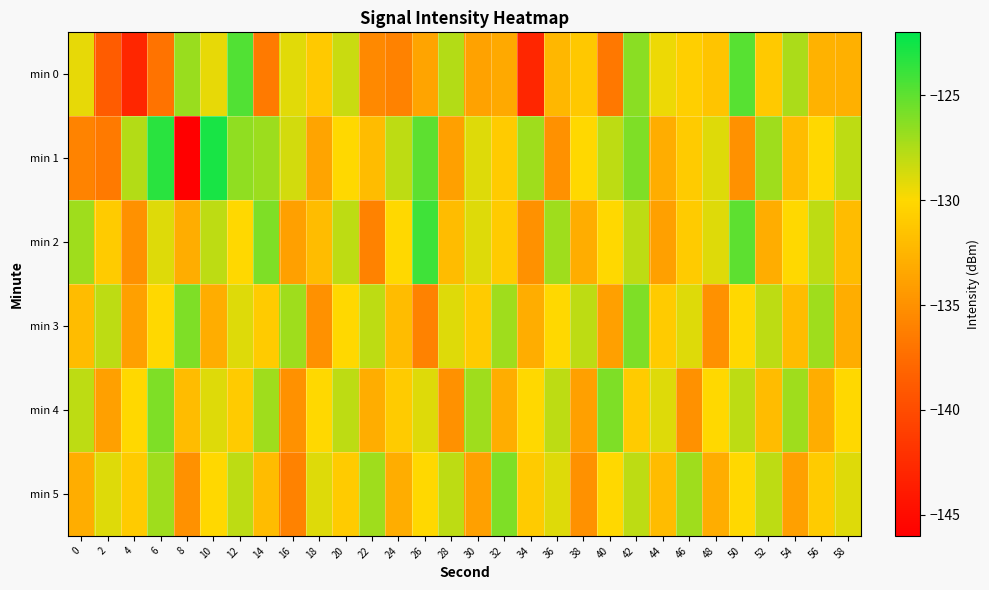

Which has a higher value, 16 or 14?

16